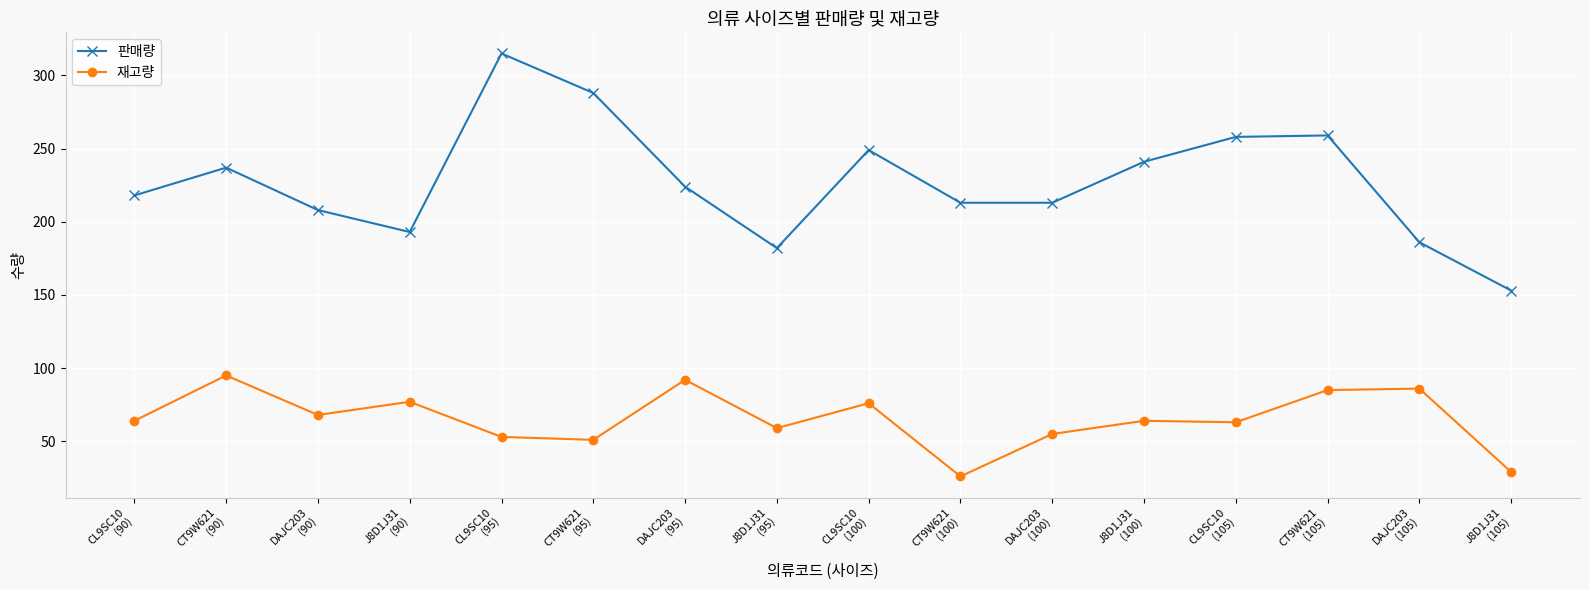

What is the label of the 5th point from the right?

J8D1J31
(100)